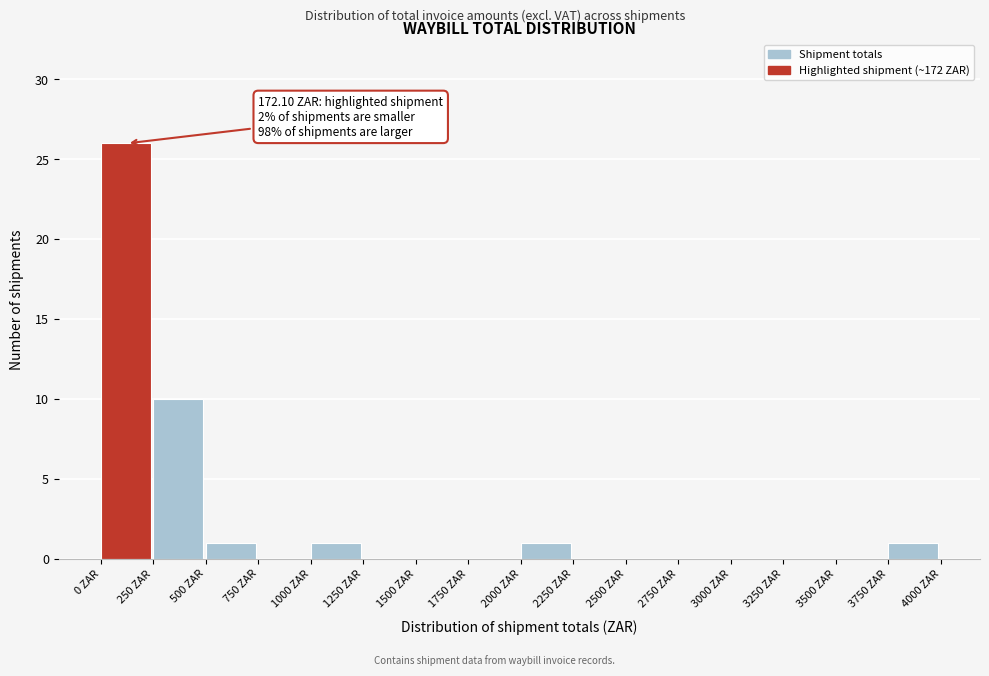

Which range on the x-axis has the tallest bar?

0 to 250